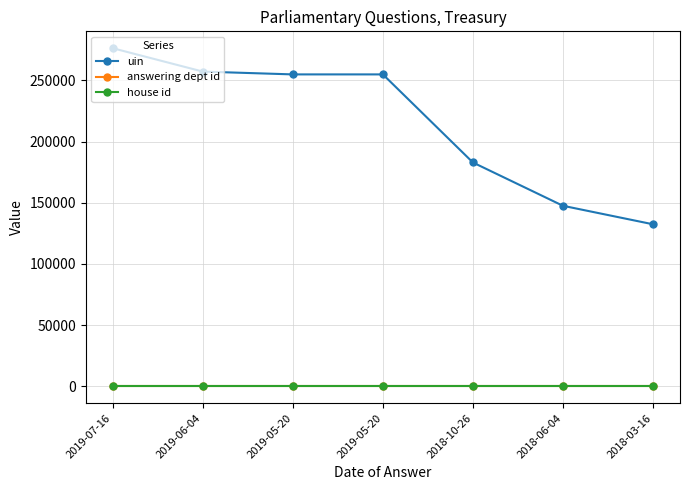

What is the approximate value of answering dept id at 2018-10-26?

14